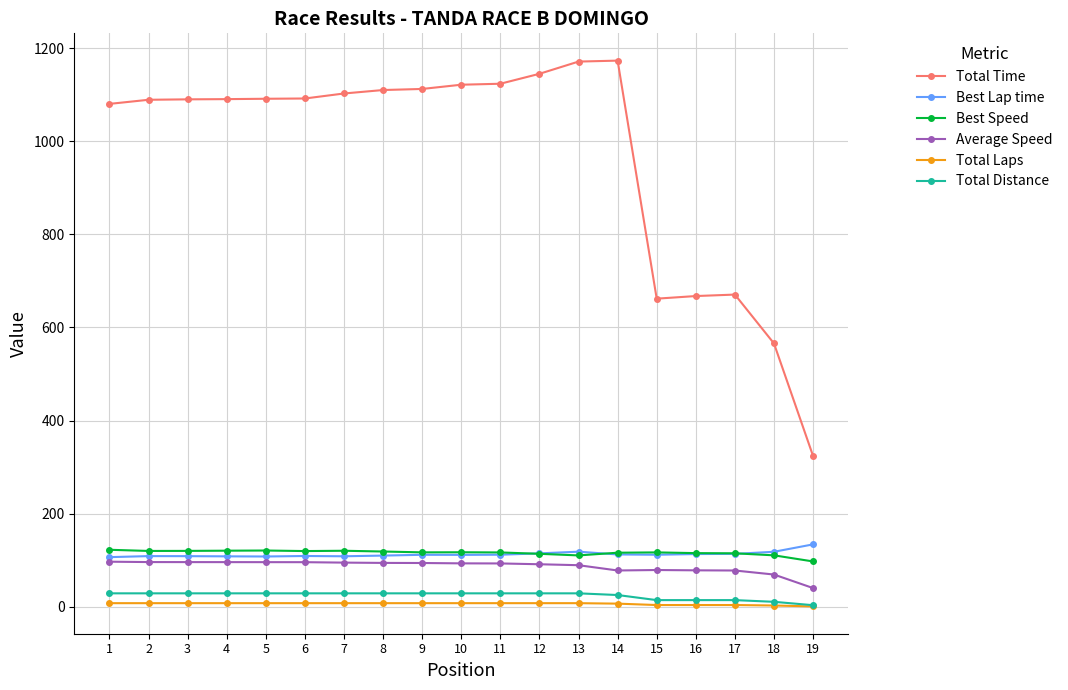

How many categories are shown in the chart?

19